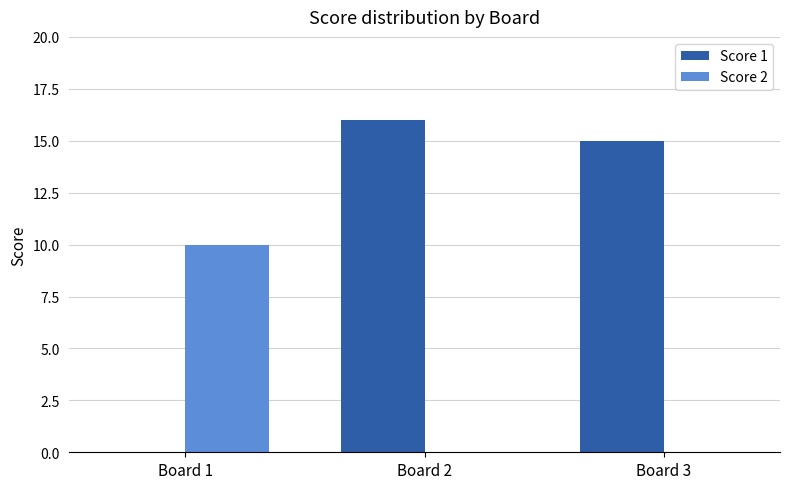

The value of Score 1 at Board 1 is 0. True or false?

True